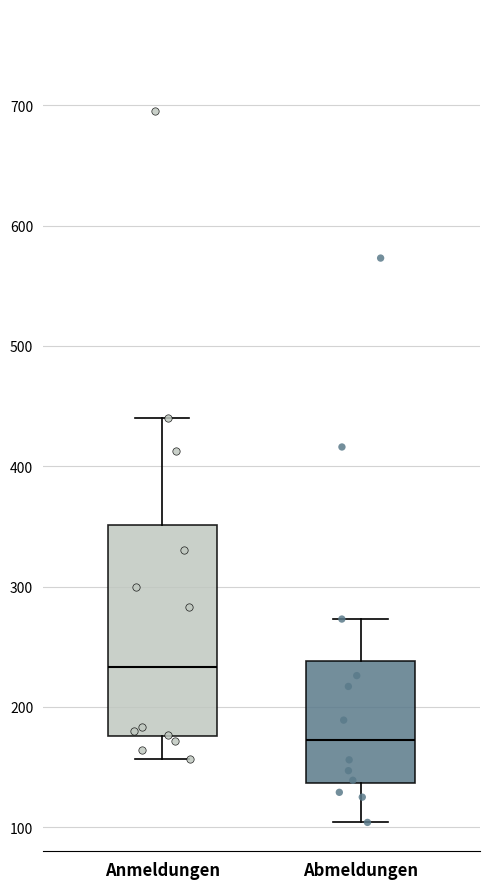

Reading left to right, transcribe this box plot: for each box, give where its median line is, the range the box spans, and where its two whiskers end, as read against the y-axis. The values are not printed on the chart, so give them approximately, as read against the axis.

Anmeldungen: median 230, box 180 to 350, whiskers 160 to 440
Abmeldungen: median 170, box 140 to 240, whiskers 100 to 270